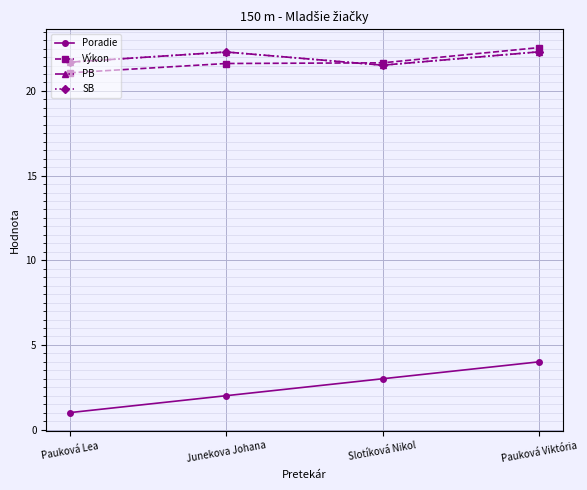

At which category is the sum across all series the highest?

Pauková Viktória